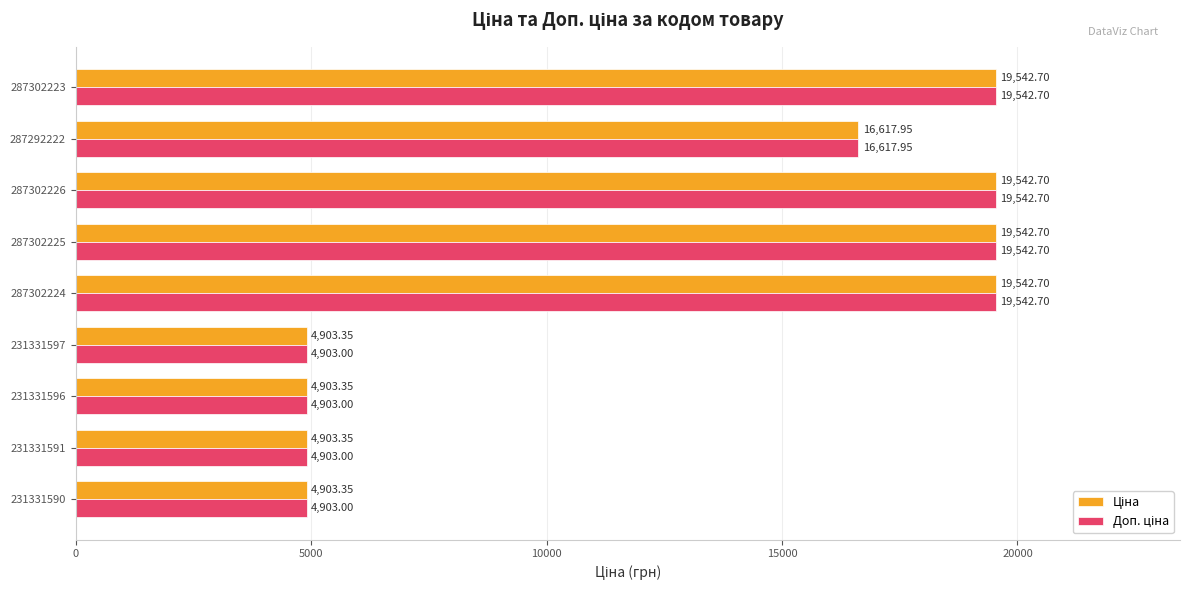

At how many categories does at least one series exceed 5025?

5